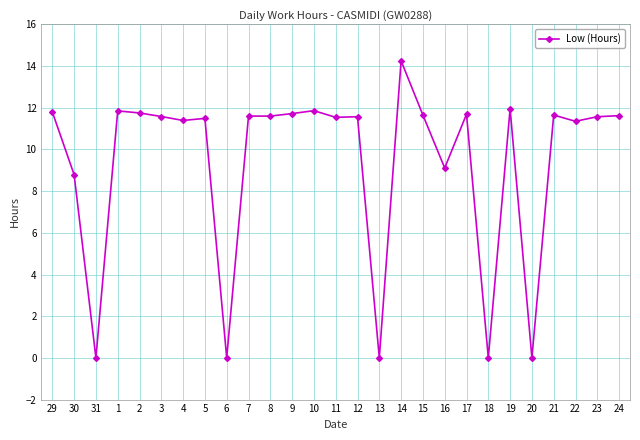

How many values are below 11?

7